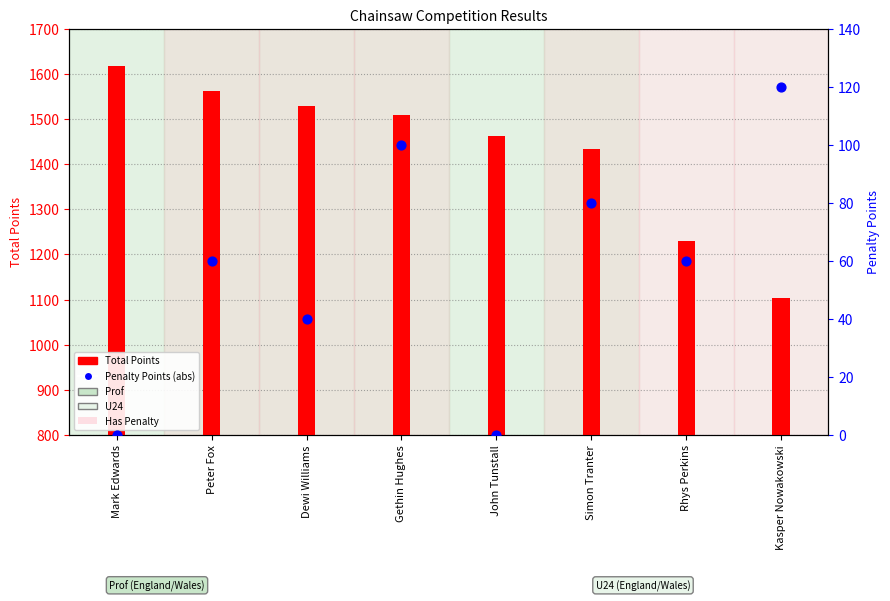

Is the value of Total Points at Simon Tranter greater than the value of Penalty Points (abs) at Simon Tranter?

Yes